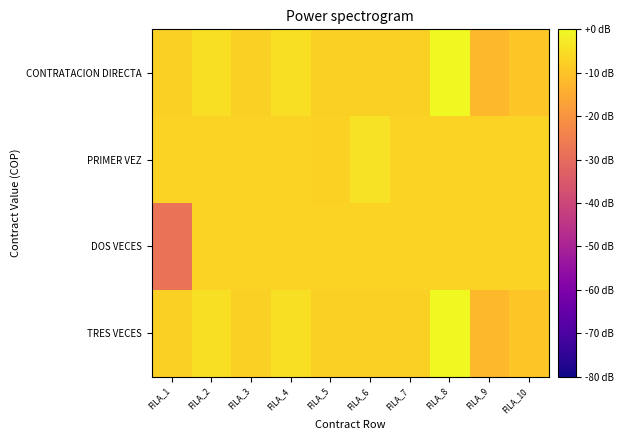

How many distinct data groups are displayed?

4